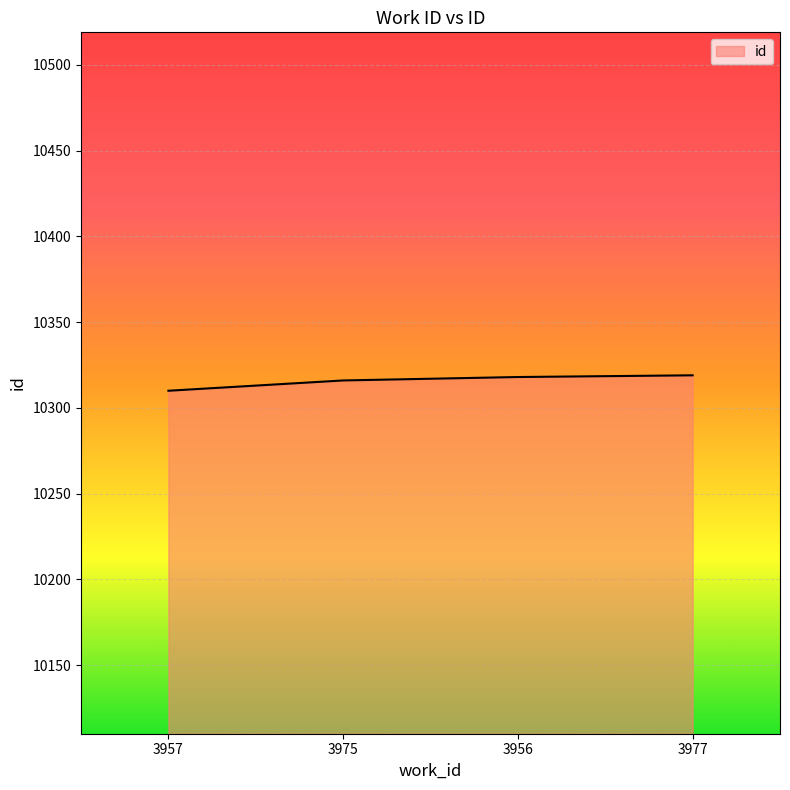

Does the chart have visible grid lines?

Yes